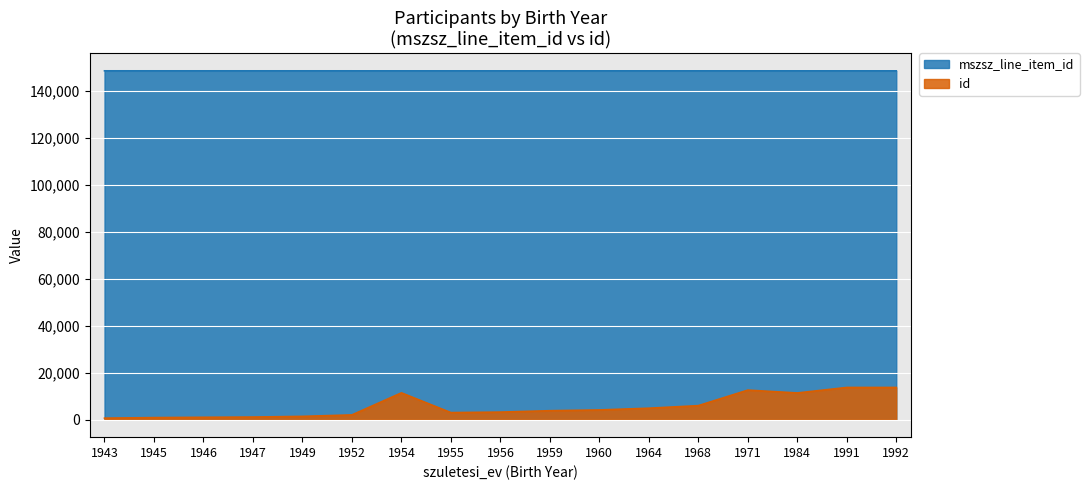

What is the average value of the mszsz_line_item_id series?

148531